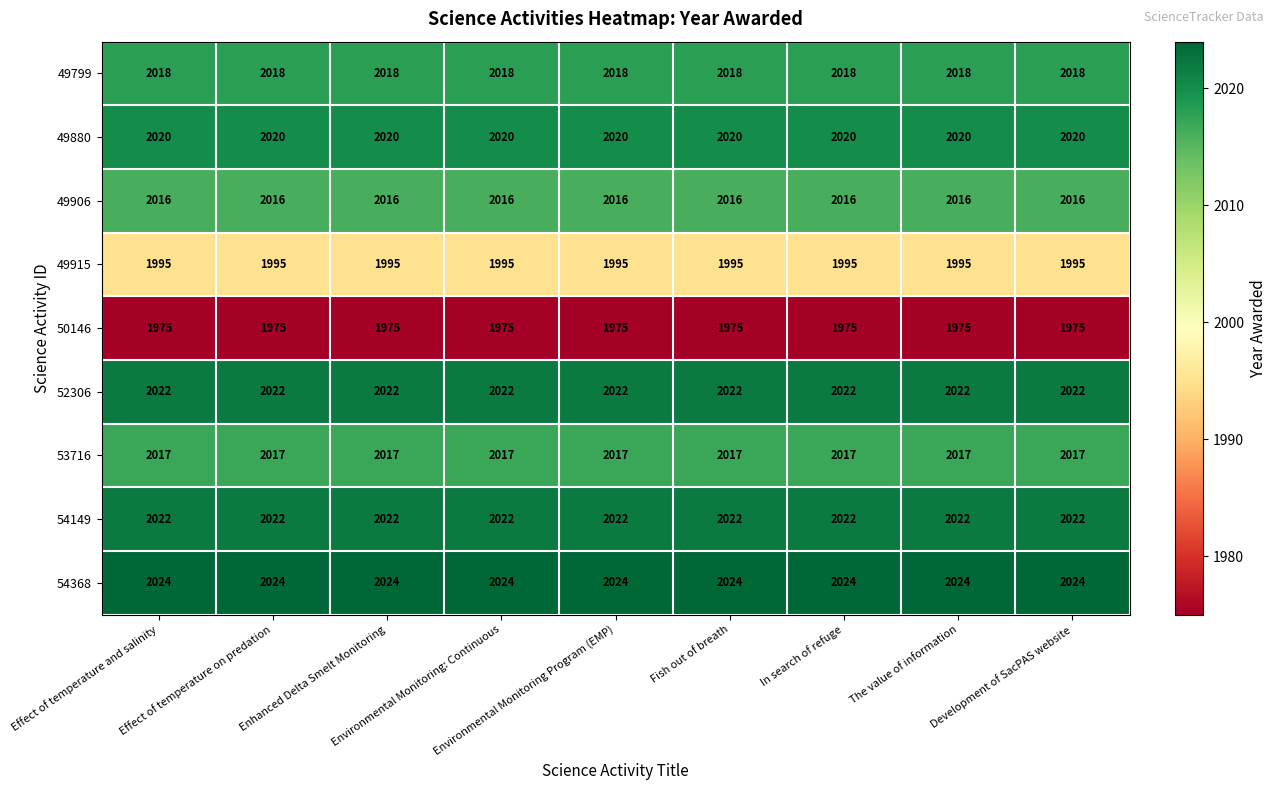

What is the maximum value shown in the chart?

2024